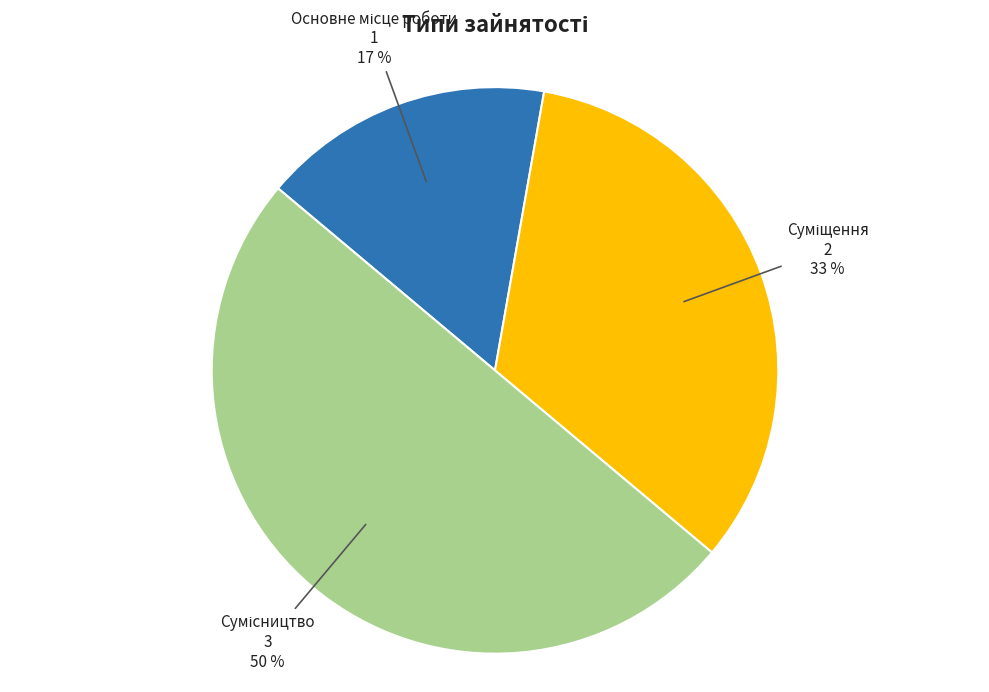

To the nearest percent, what is the average slice percentage?

33%